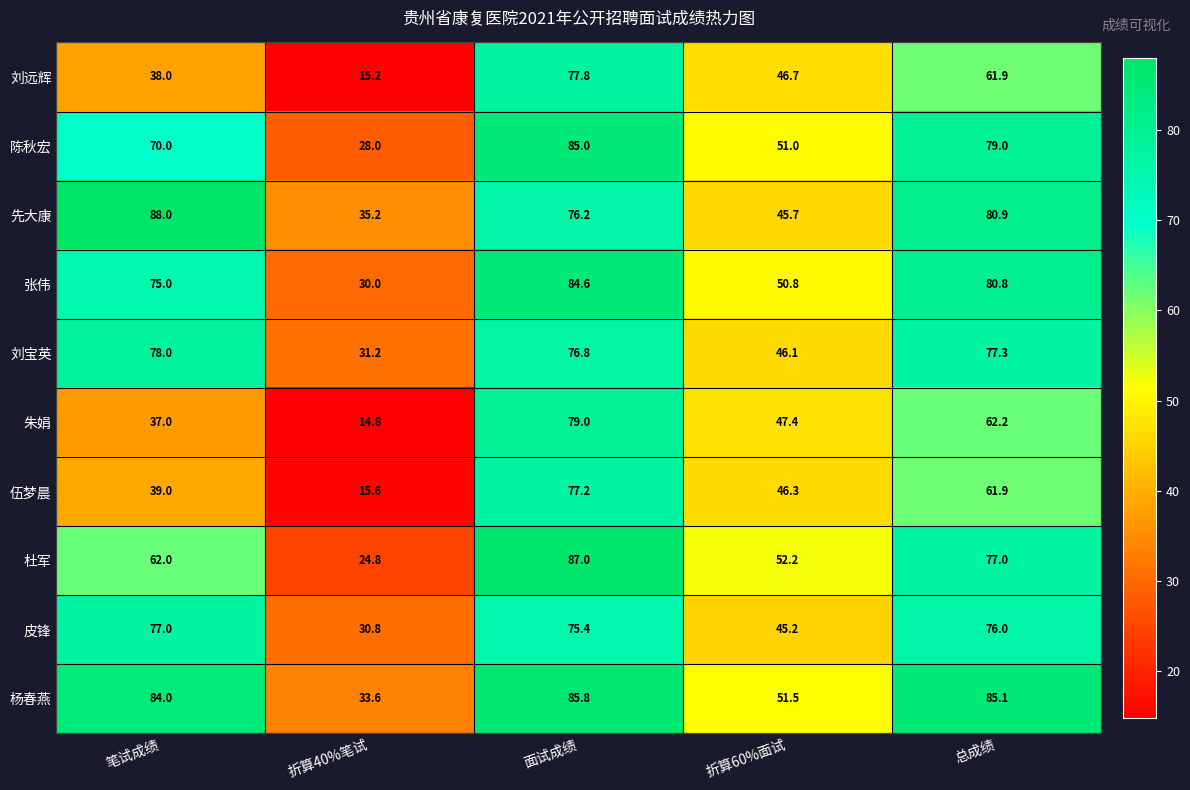

What is the difference between the highest and lowest values at 折算60%面试?

7.0